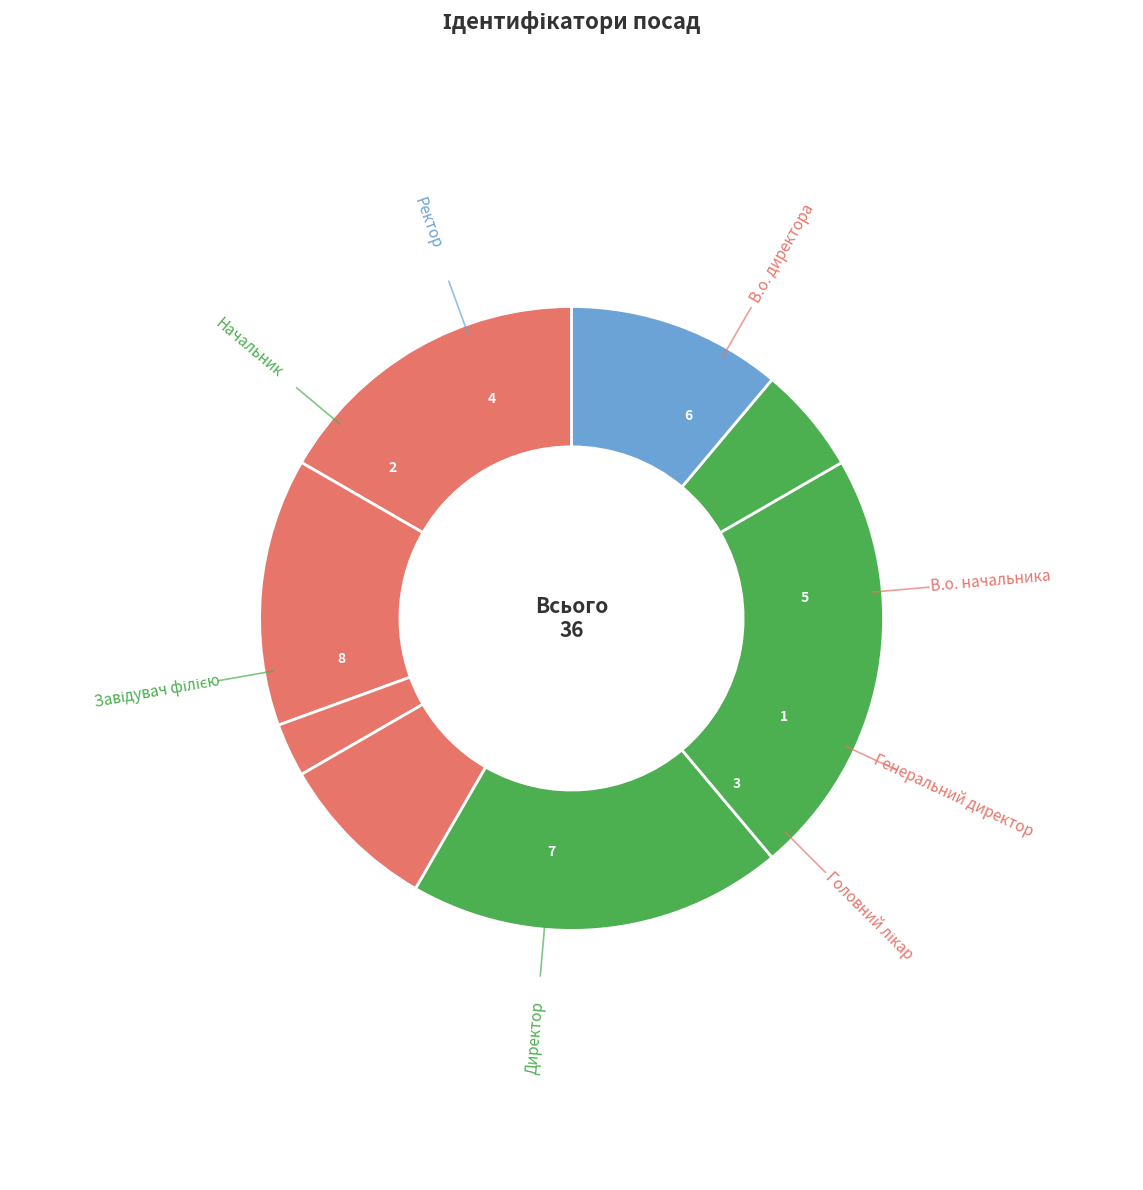

What percentage is the Директор slice, to the nearest percent?

19%